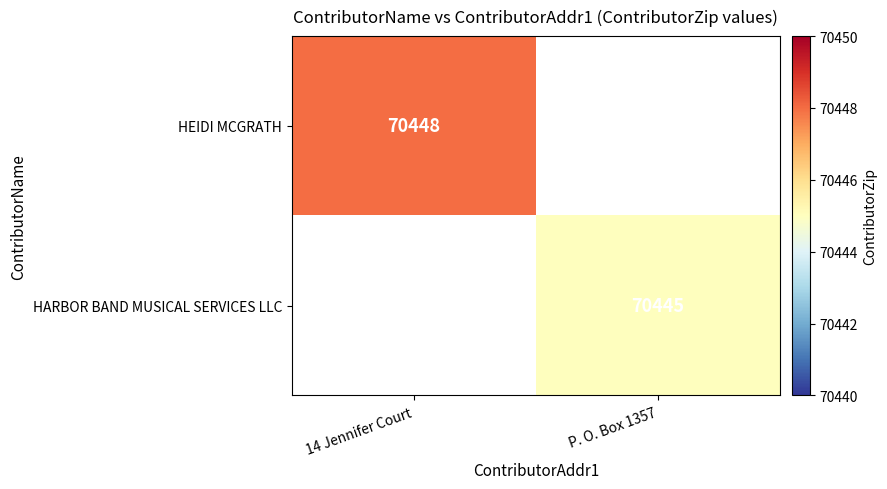

The value of HEIDI MCGRATH at 14 Jennifer Court is 70448. True or false?

True